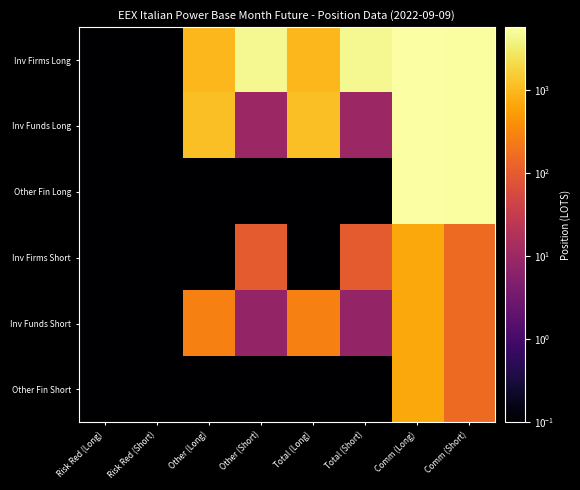

At which category is the sum across all series the highest?

Comm (Long)